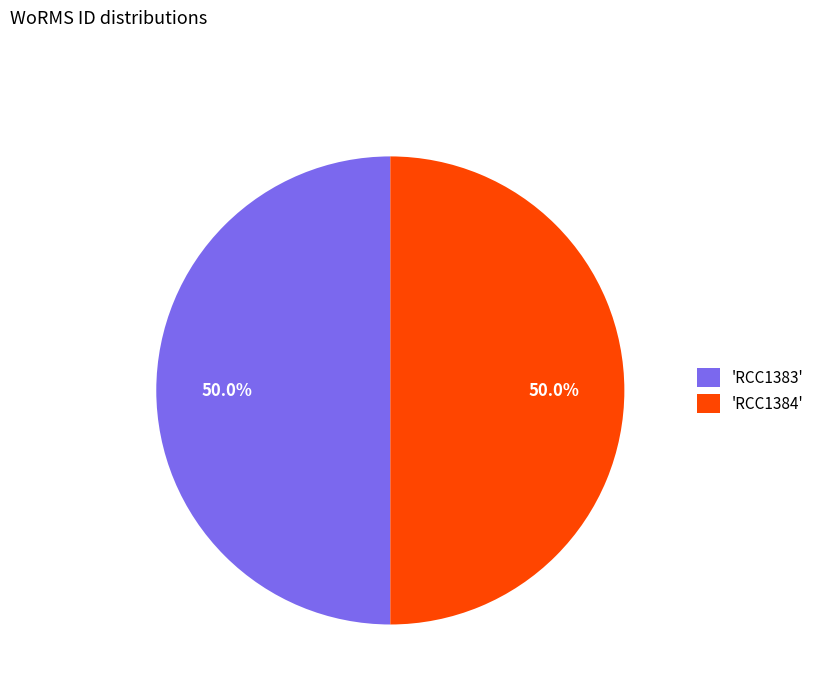

Combined, do 'RCC1384' and 'RCC1383' account for over 50%?

Yes